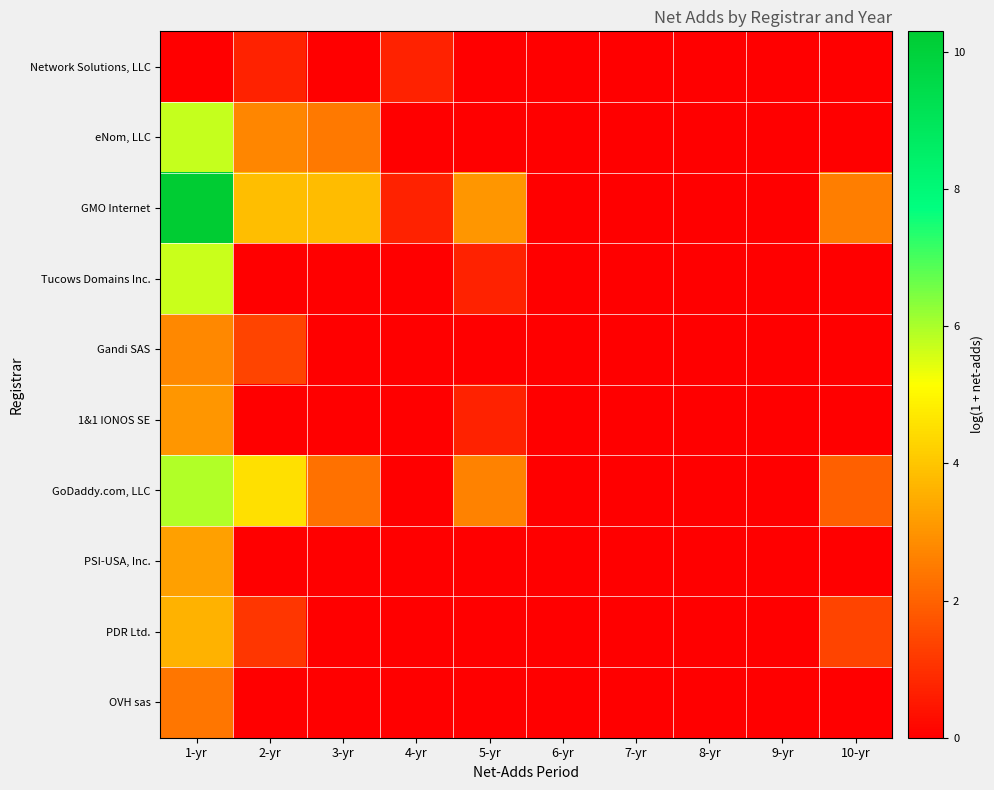

At which category is the sum across all series the highest?

1-yr